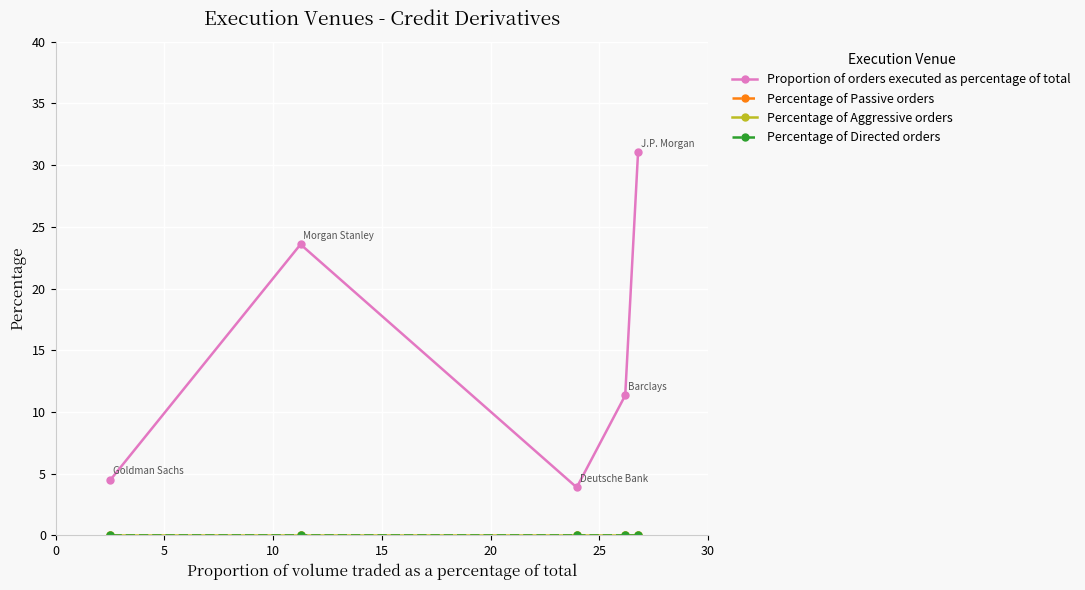

Does the chart display data point markers on the line(s)?

Yes